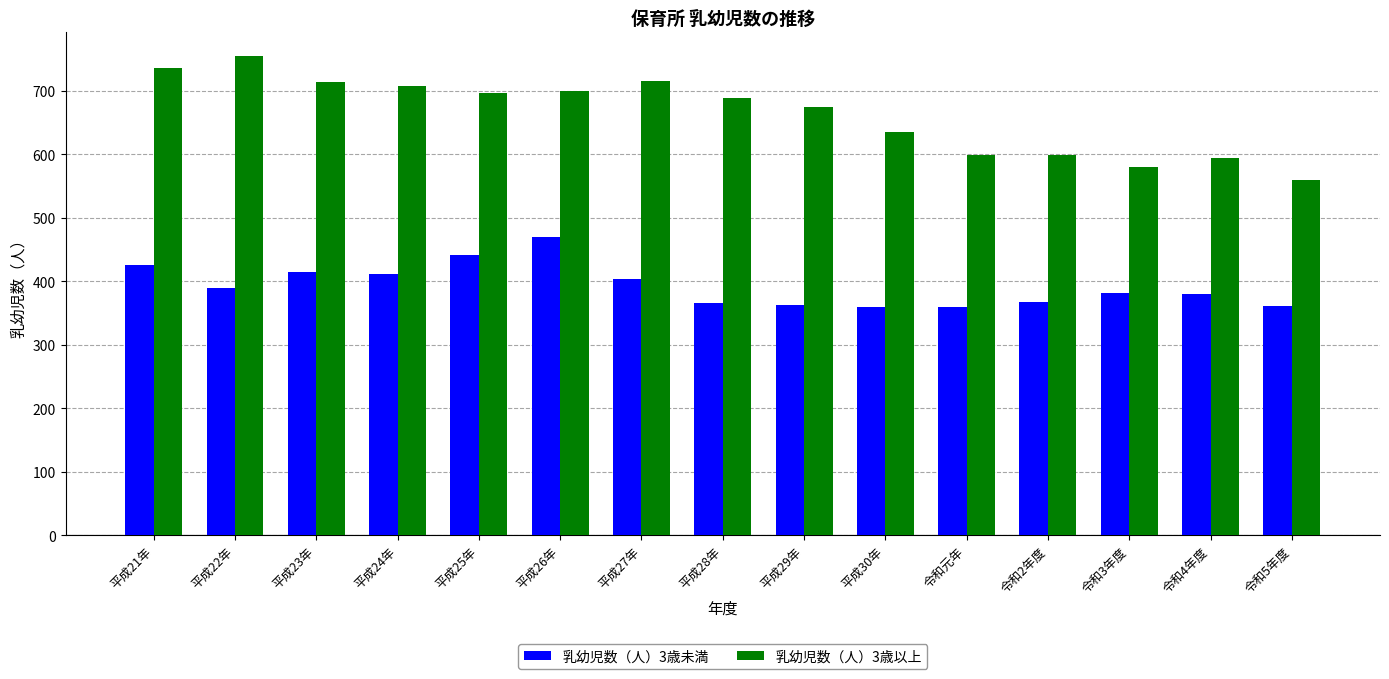

List the series in order of their overall mean, highest first.

乳幼児数（人）3歳以上, 乳幼児数（人）3歳未満